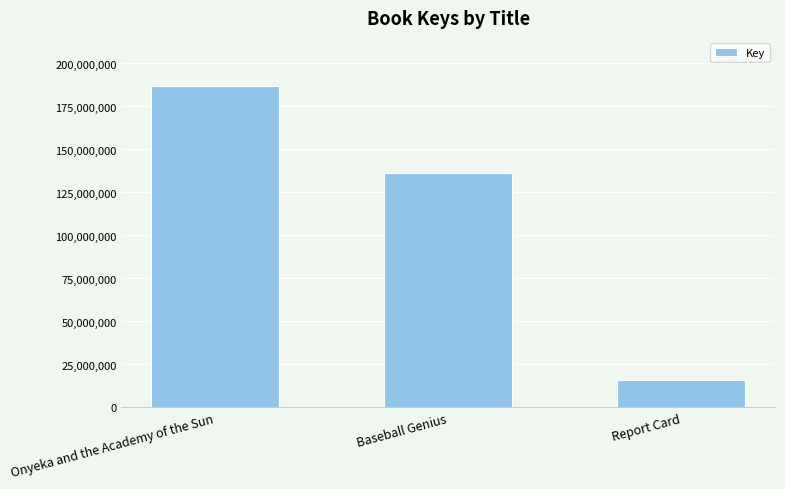

Reading left to right, transcribe all the data shown in this chart.

186850969	136319612	16220892